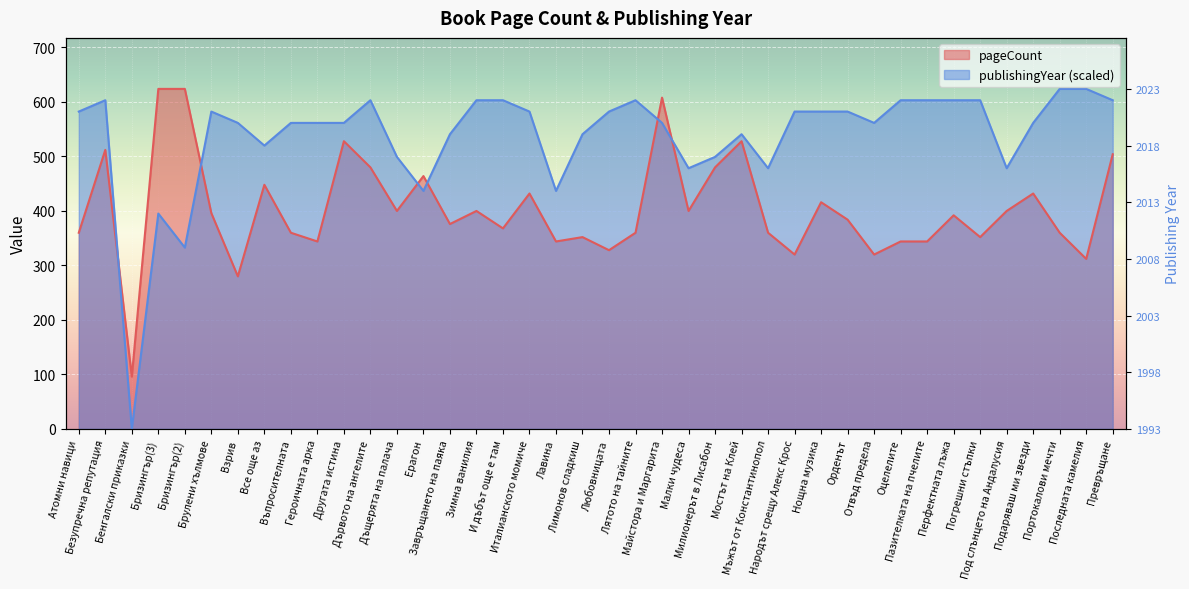

What is the average value of the publishingYear series?

536.6